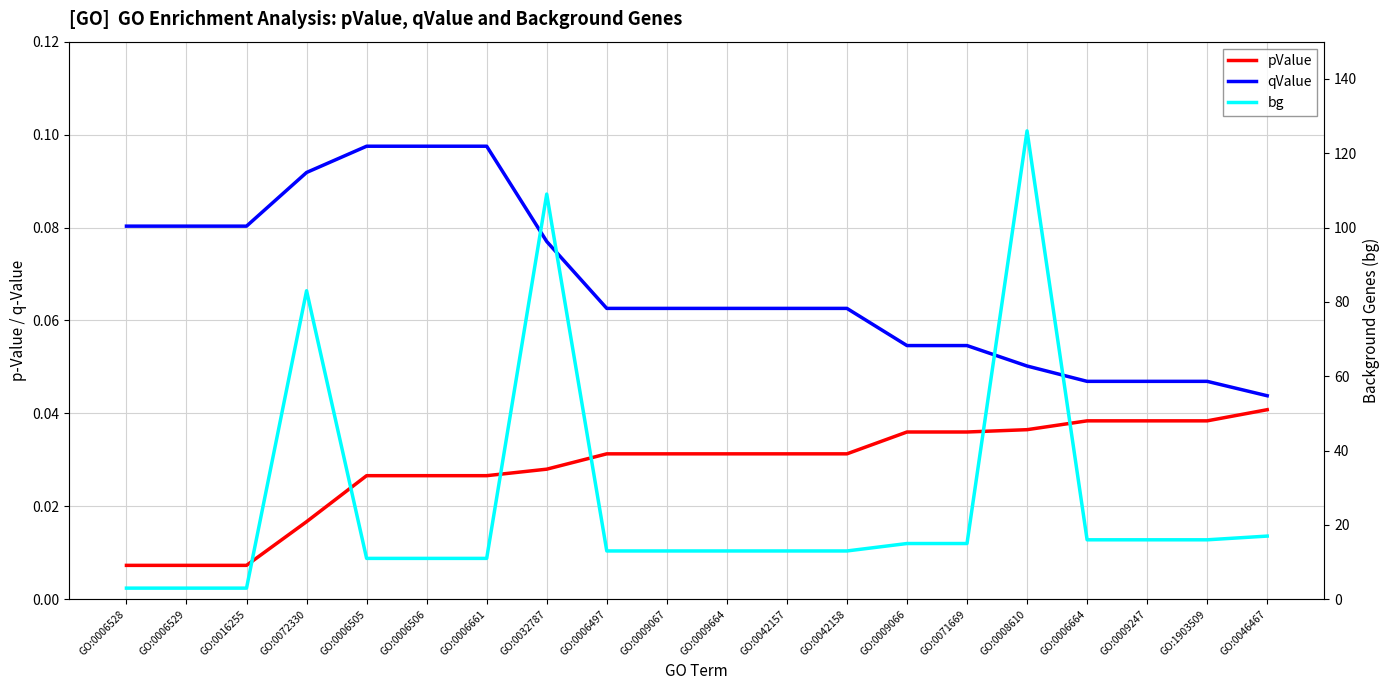

Which series has the widest spread of values?

bg